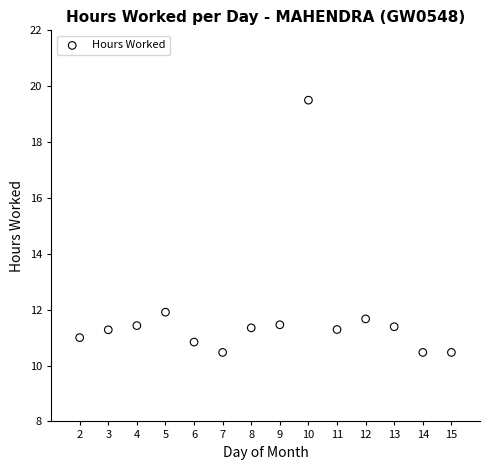

What is the range of Y values (max minus min)?

9.0